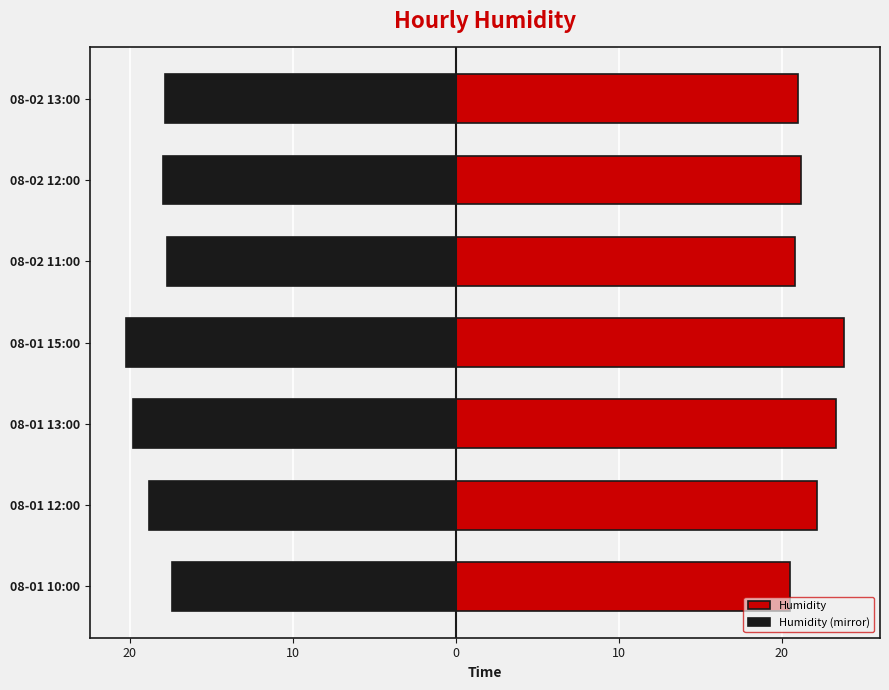

Reading left to right, what are all the values shown in this chart?

Humidity: 20.5	22.2	23.3	23.8	20.8	21.2	21.0
Humidity (mirror): -17.4	-18.8	-19.8	-20.3	-17.7	-18.0	-17.8